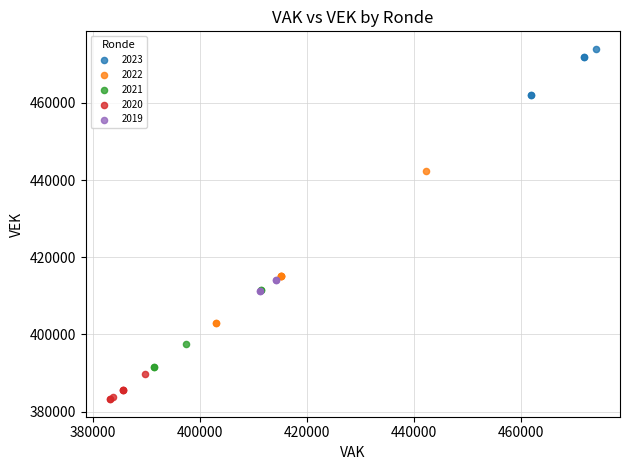

Which series reaches the maximum Y coordinate?

2023